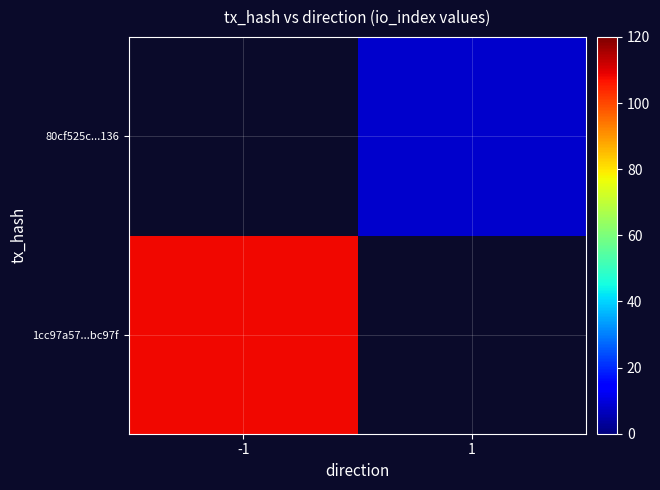

How many positive values does the 80cf525c...136 series have?

1